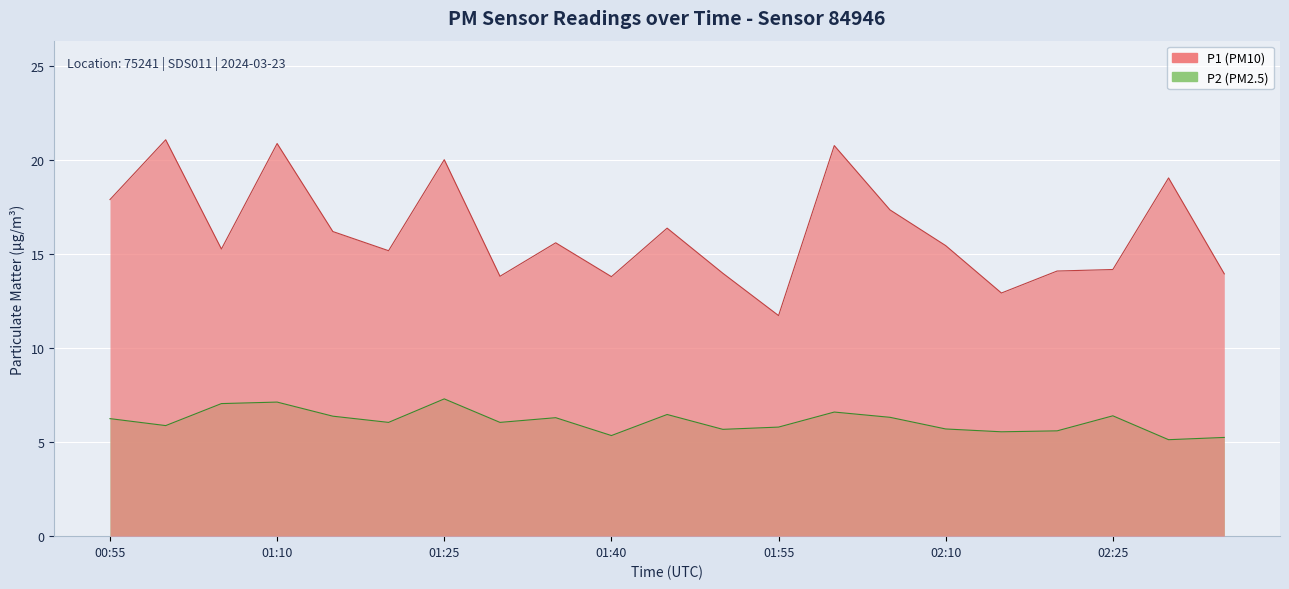

Where is the first local minimum for P1?

01:05